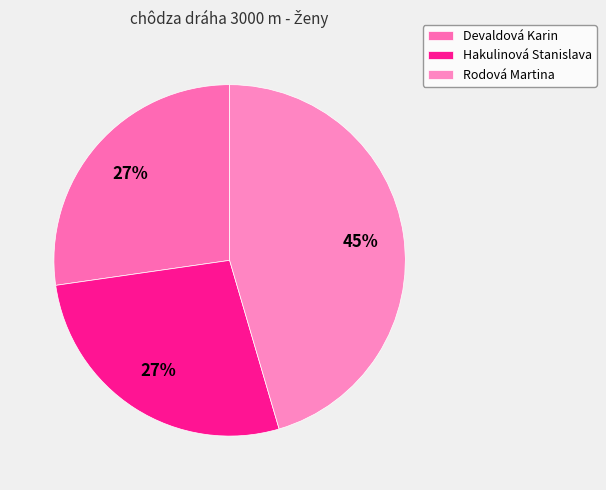

To the nearest percent, what portion does Devaldová Karin represent?

27%